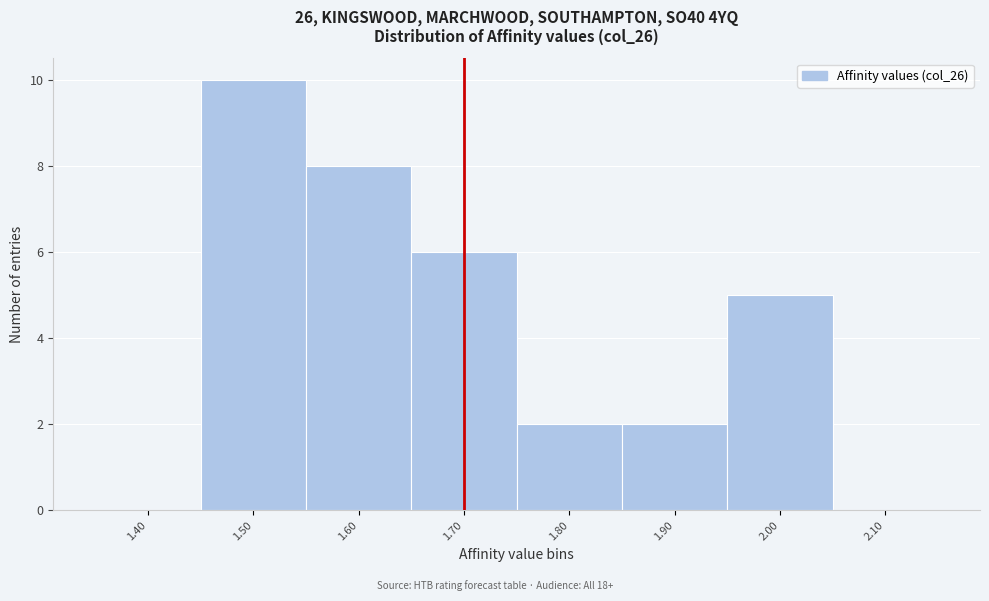

Reading right to left, extract all data points from this chart.

2.10=0	2.00=5	1.90=2	1.80=2	1.70=6	1.60=8	1.50=10	1.40=0